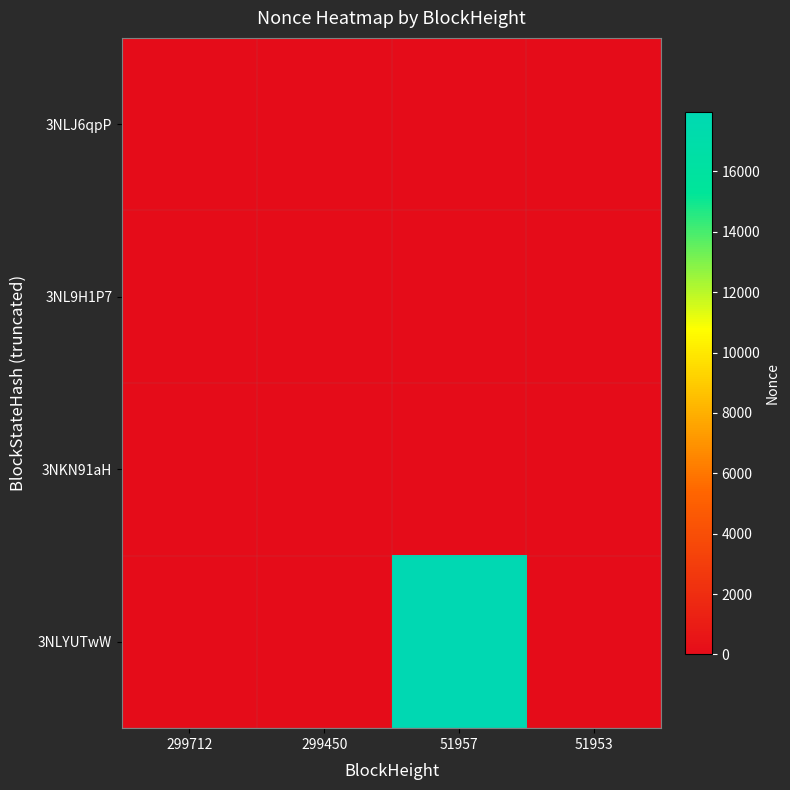

Which has a higher value, 51957 or 299450?

51957